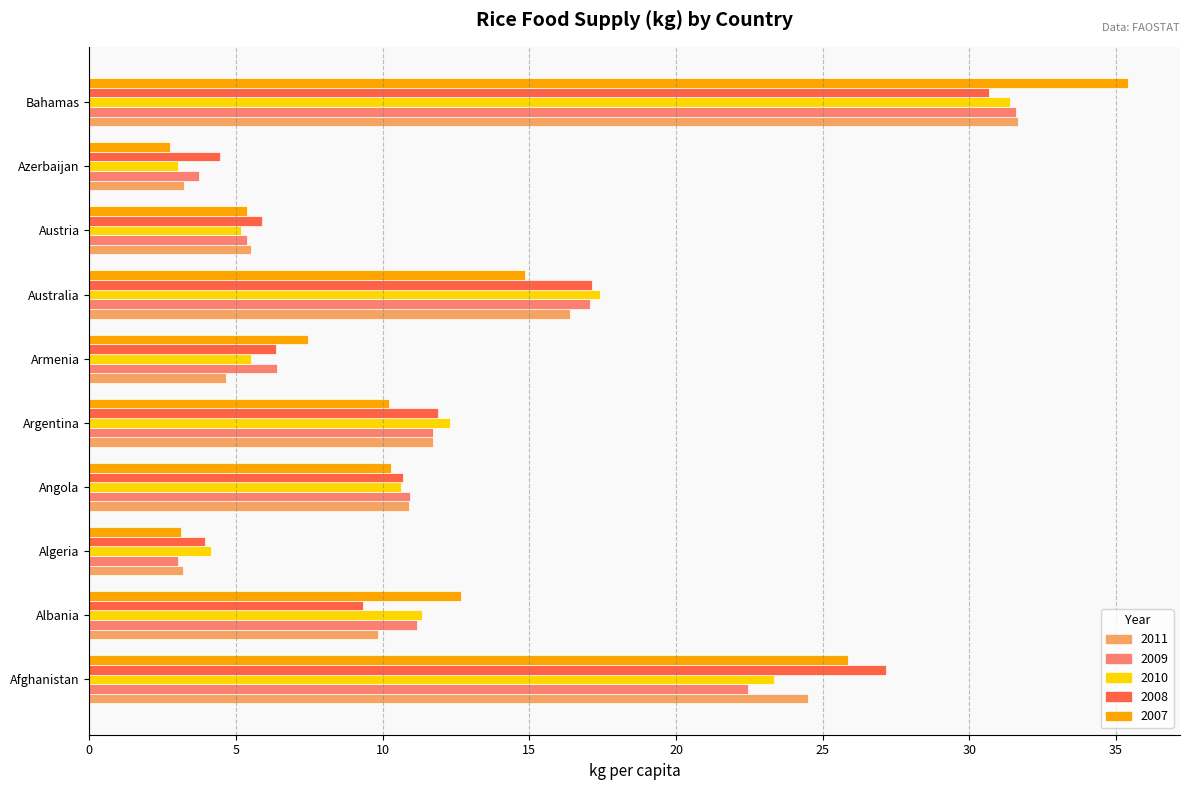

At which label does 2010 reach its peak?

Bahamas